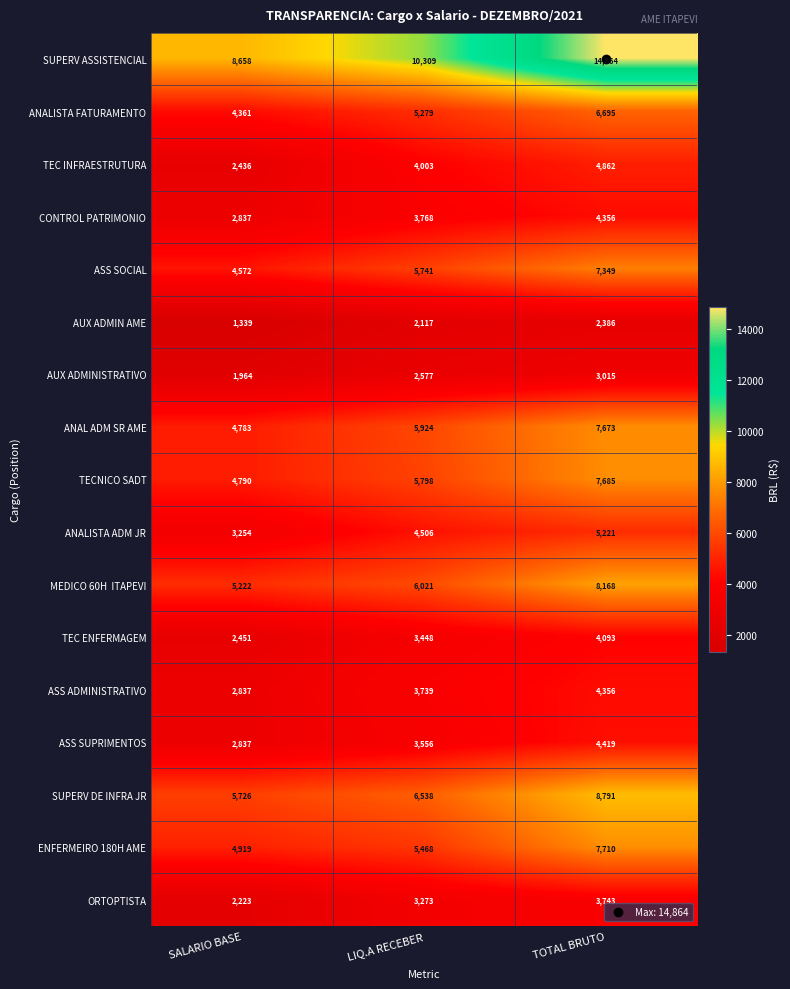

Count the number of categories in the chart.

3